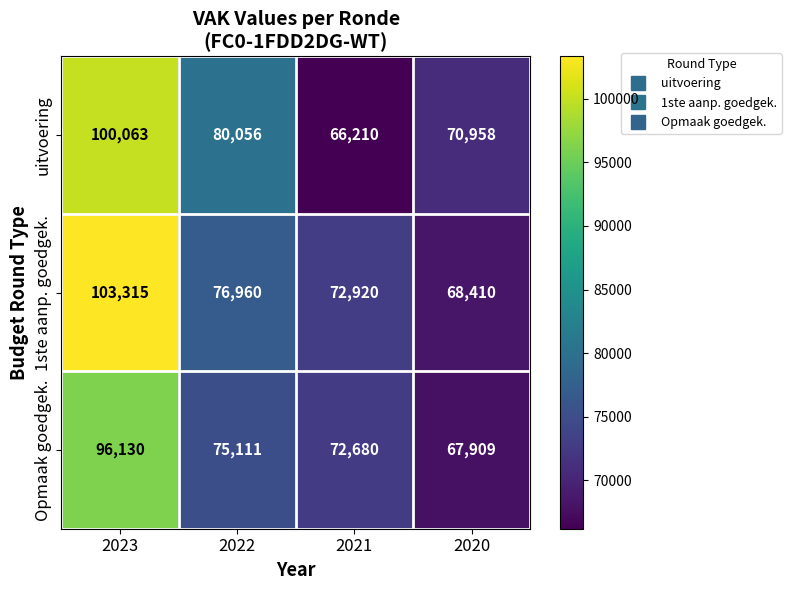

How many series are shown in this chart?

3